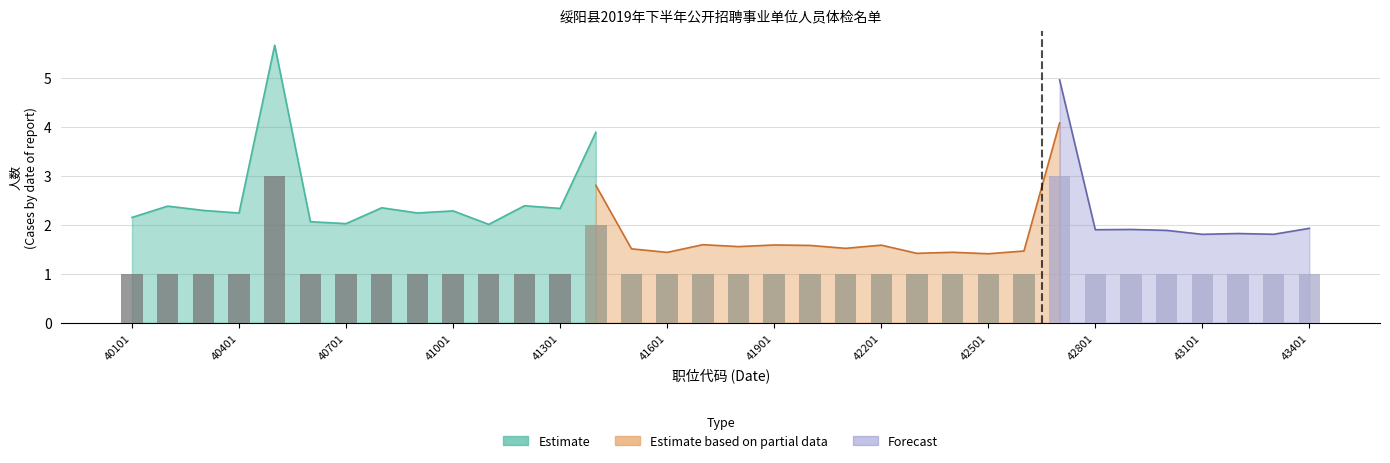

Count the number of data series in this chart.

4